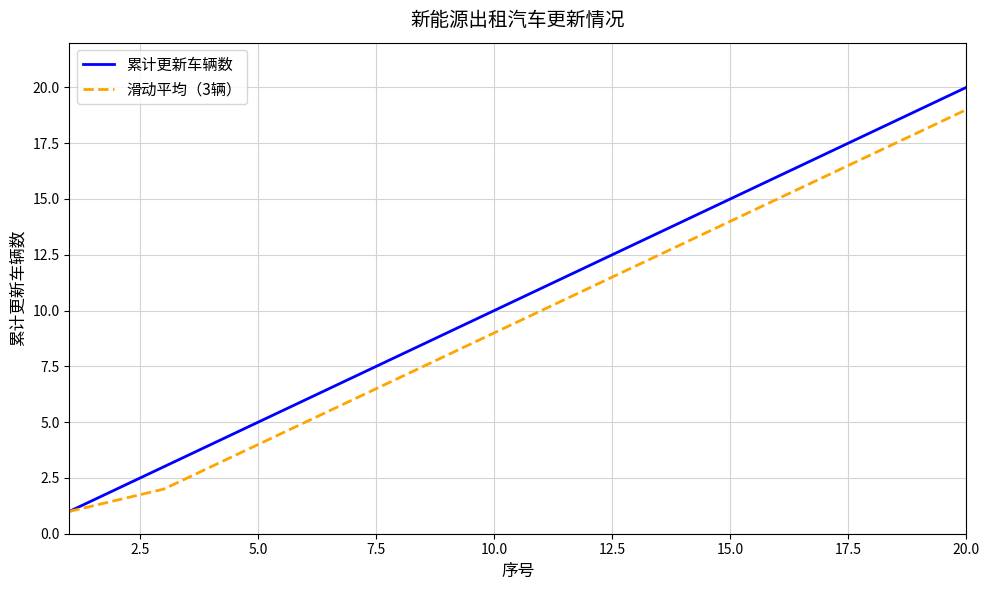

List the series in order of their peak value, lowest first.

滑动平均（3辆）, 累计更新车辆数